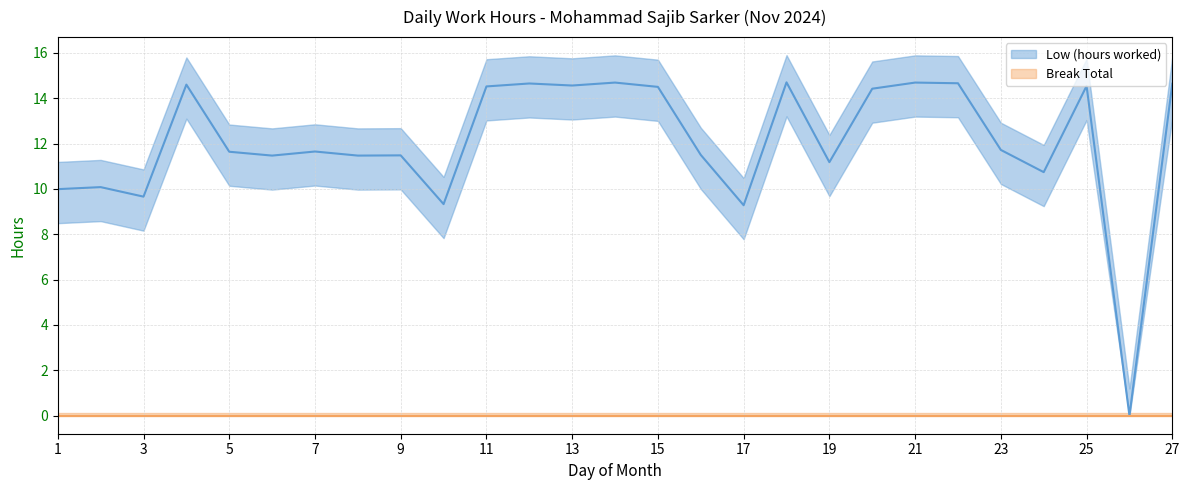

What is the approximate value of Low (hours worked) at 9?

11.6